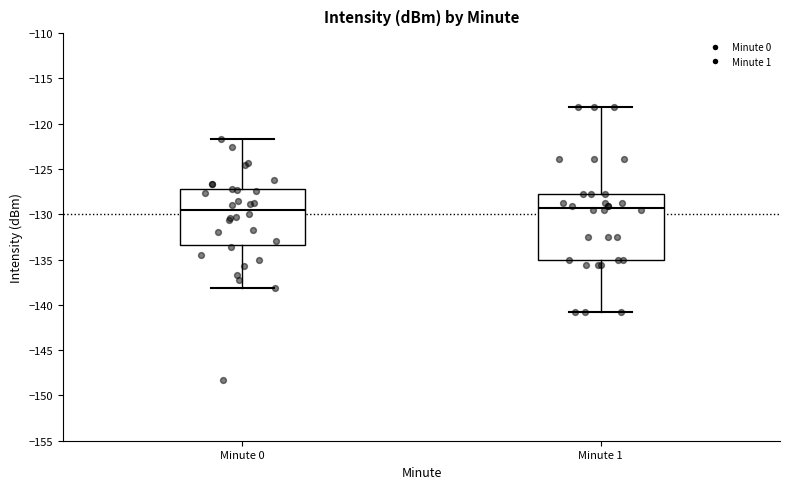

Where does the upper whisker of the box for Minute 0 end on the y-axis? The values are not printed on the chart, so give them approximately, as read against the axis.

-121.5